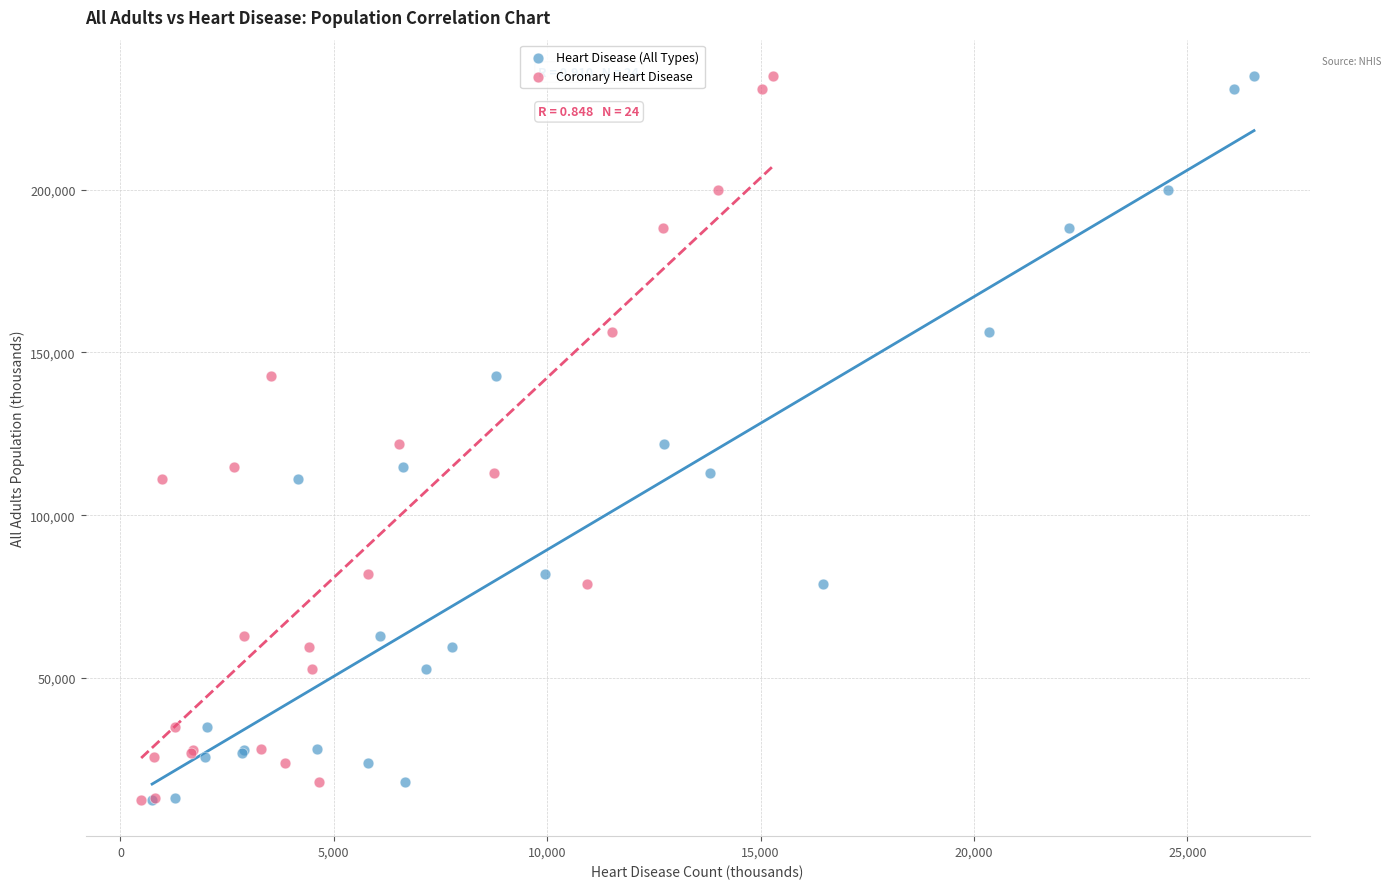

What are all the series names shown in the legend?

Heart Disease (All Types), Coronary Heart Disease